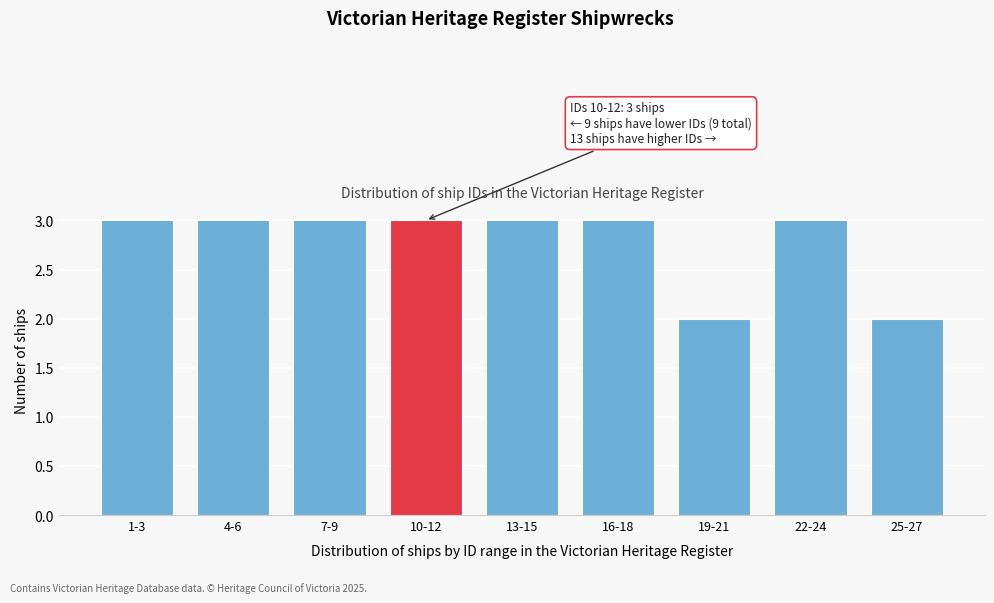

Reading left to right, list all the values displayed in this chart.

3	3	3	3	3	3	2	3	2